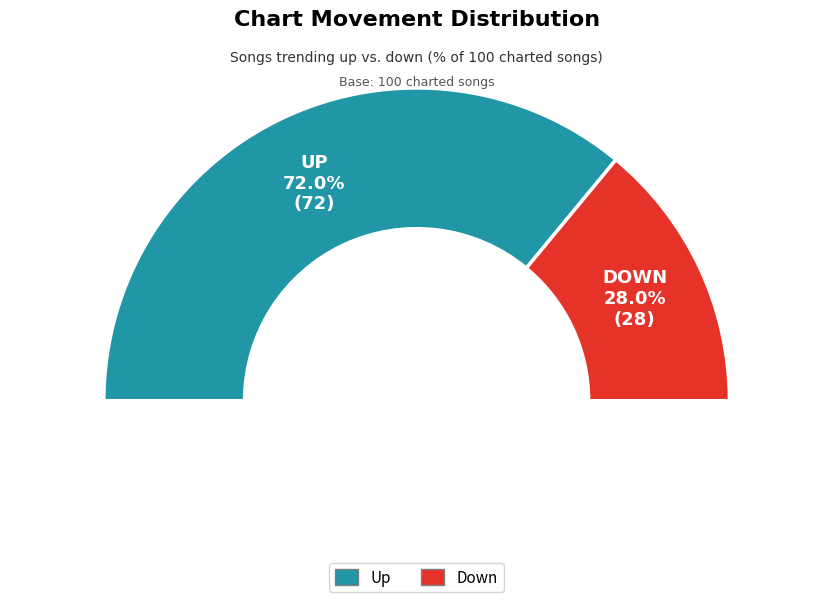

What is the total percentage of down and up?

100.0%